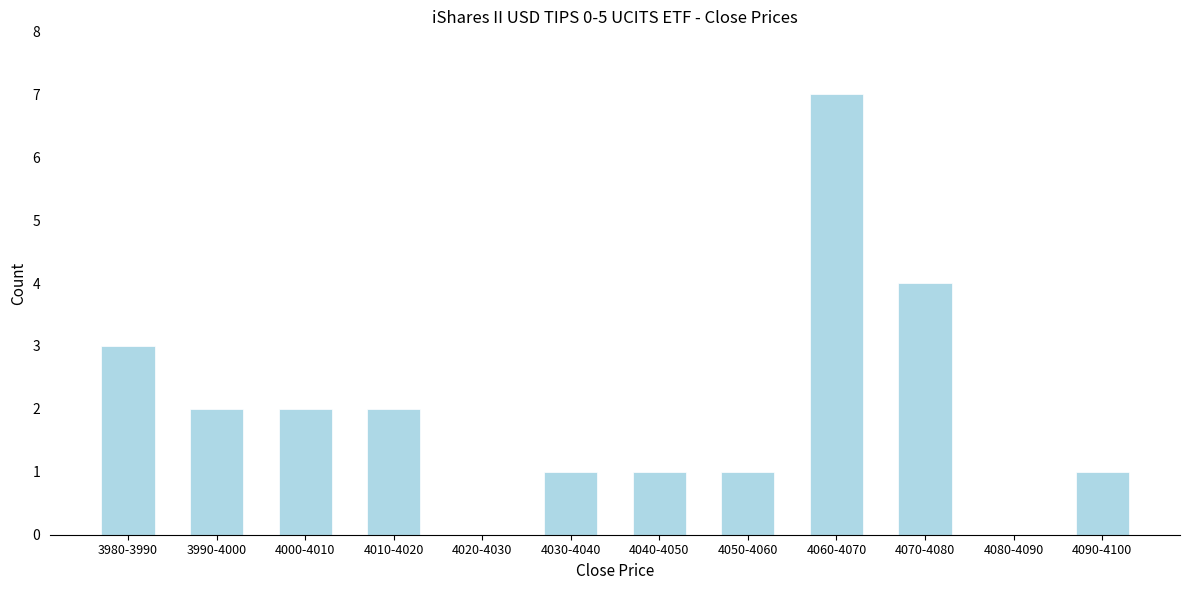

Reading left to right, list all the values displayed in this chart.

3980-3990=3	3990-4000=2	4000-4010=2	4010-4020=2	4020-4030=0	4030-4040=1	4040-4050=1	4050-4060=1	4060-4070=7	4070-4080=4	4080-4090=0	4090-4100=1